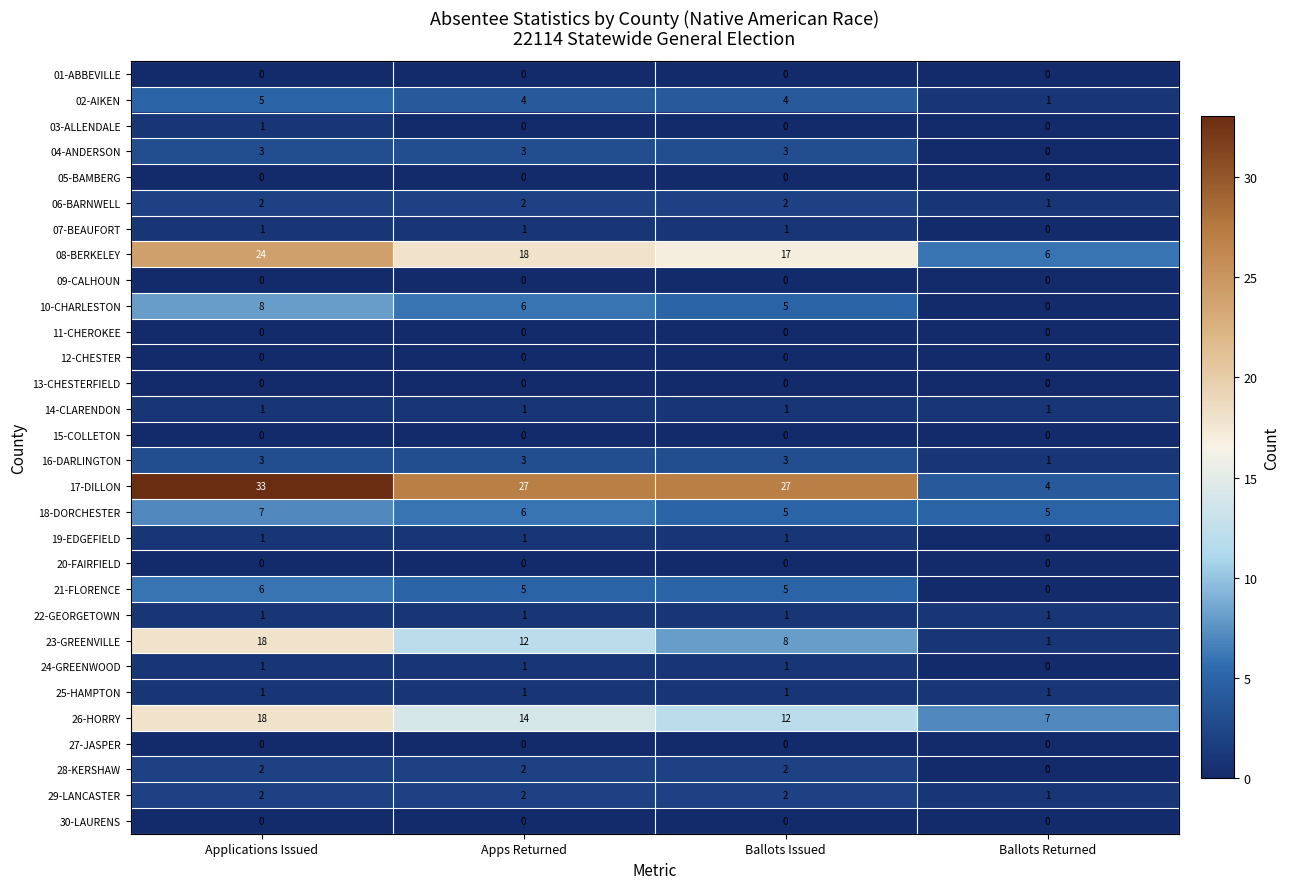

At which label is 04-ANDERSON closest to 1?

Ballots Returned